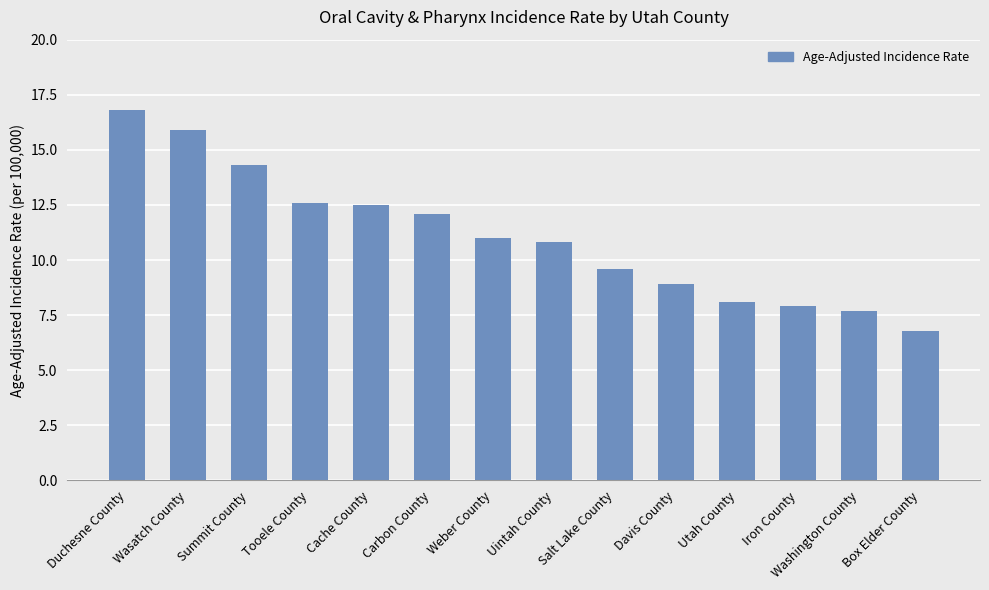

True or false: the data shows 12.5 at Cache County.

True